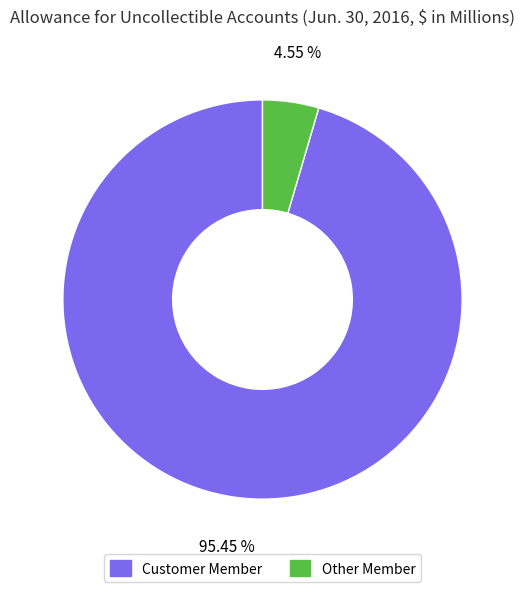

Which has a higher value, Customer Member or Other Member?

Customer Member